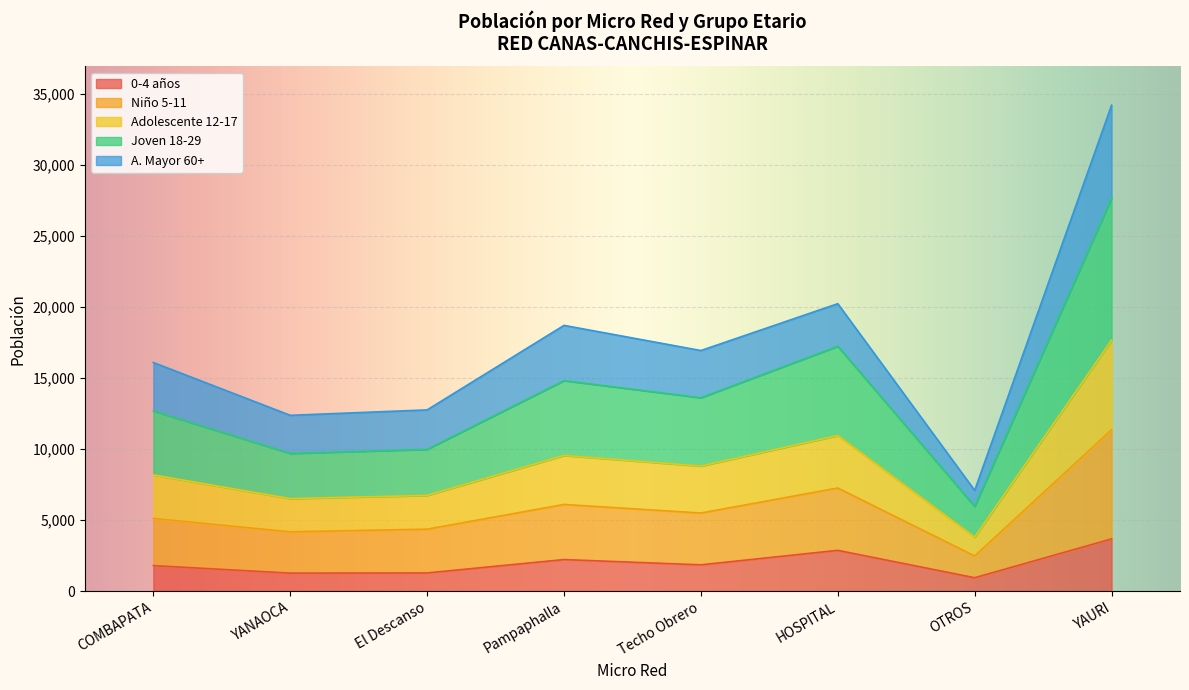

What is the minimum value for 0-4 años?

942